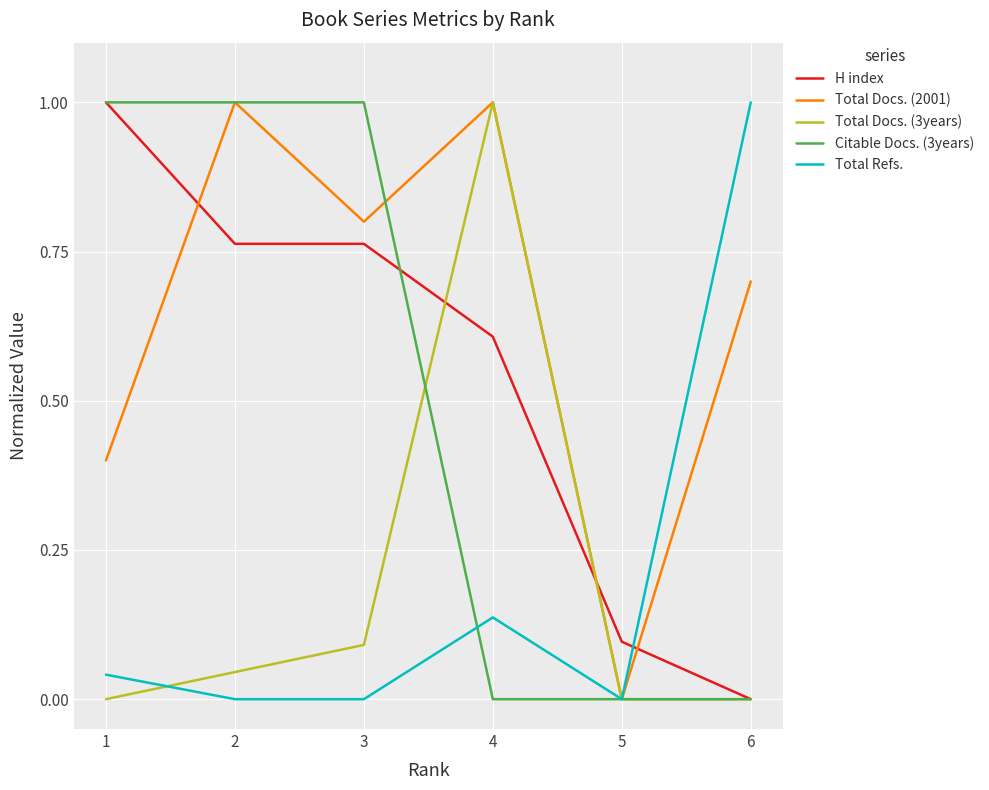

What is the average value of the Total Docs. (2001) series?

0.7